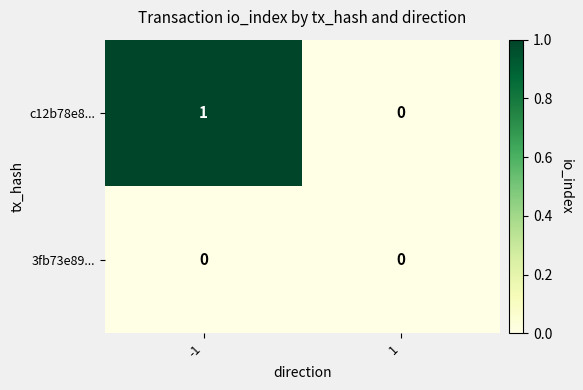

Rank the series by their average value, from highest to lowest.

c12b78e8..., 3fb73e89...